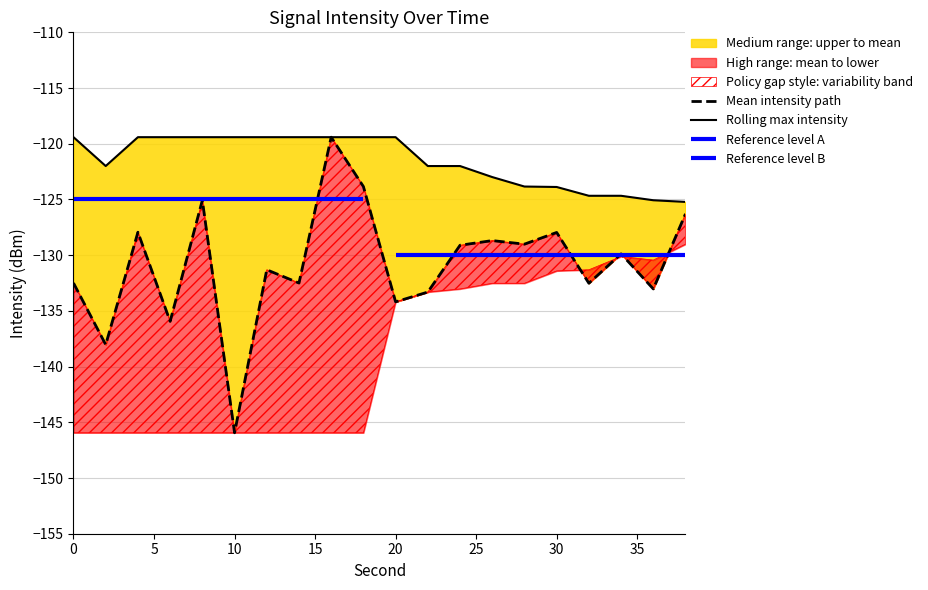

True or false: Mean intensity path and Rolling max intensity intersect in this chart.

False